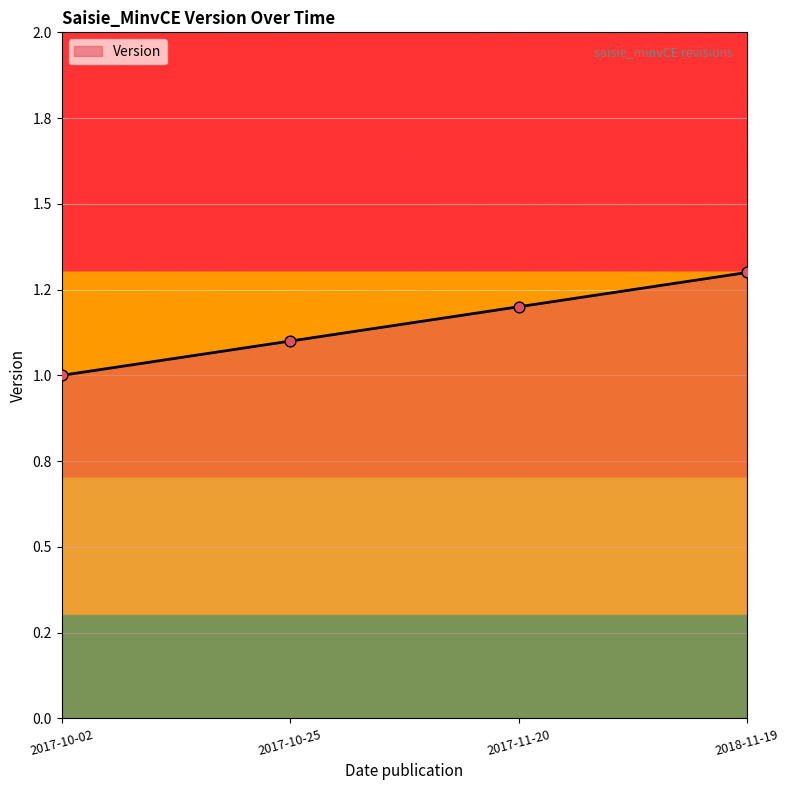

Between 2017-10-02 and 2017-10-25, which is larger?

2017-10-25